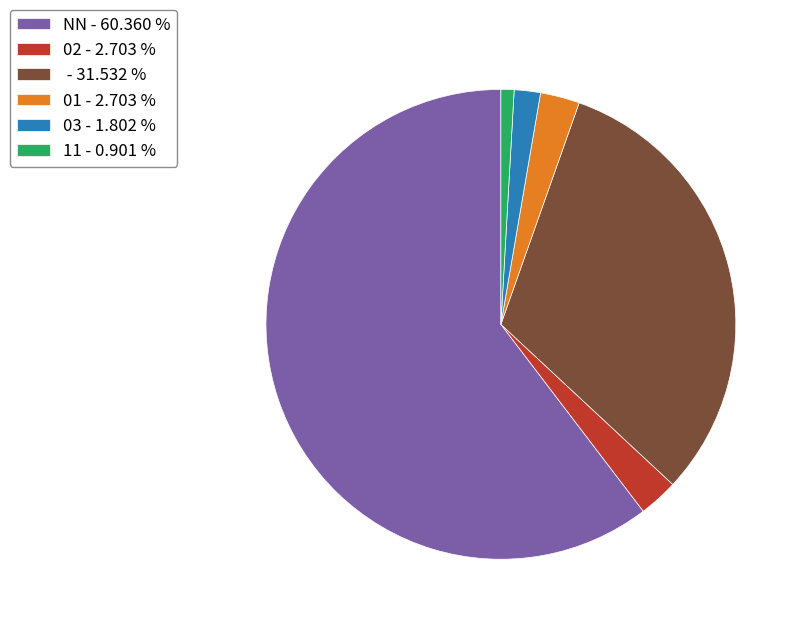

Count the number of slices in the pie.

6